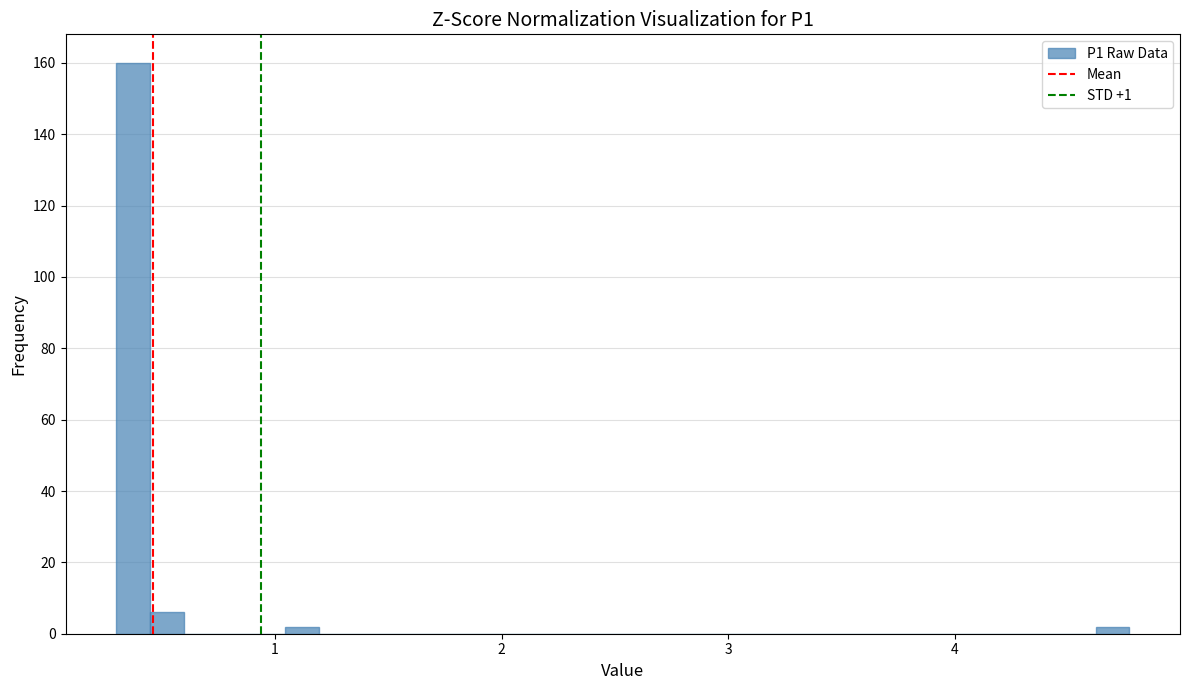

Read against the x-axis, roughly where is the centre of the tallest bar?

0.4